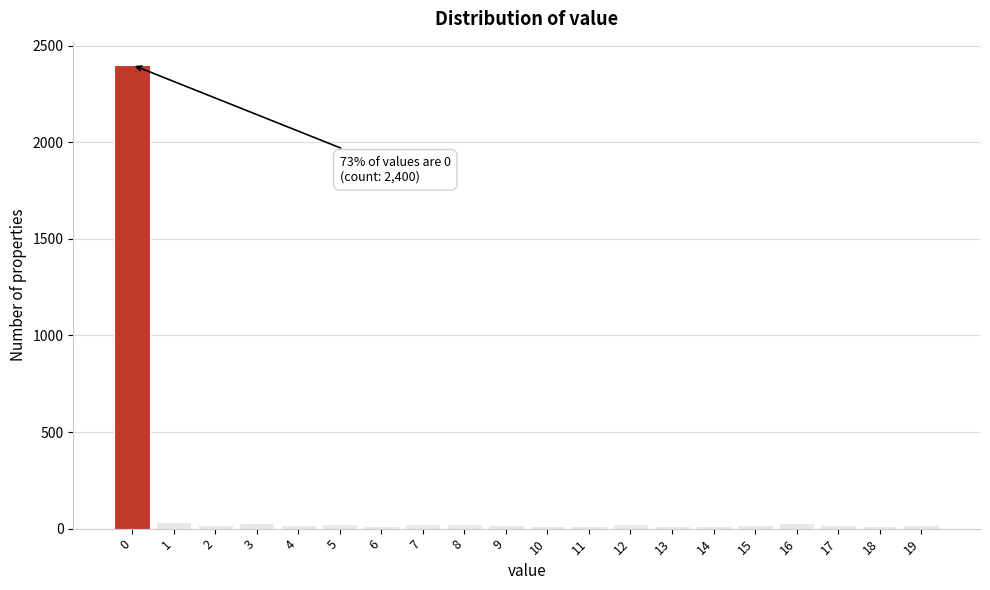

What is the sum of all values?

2785